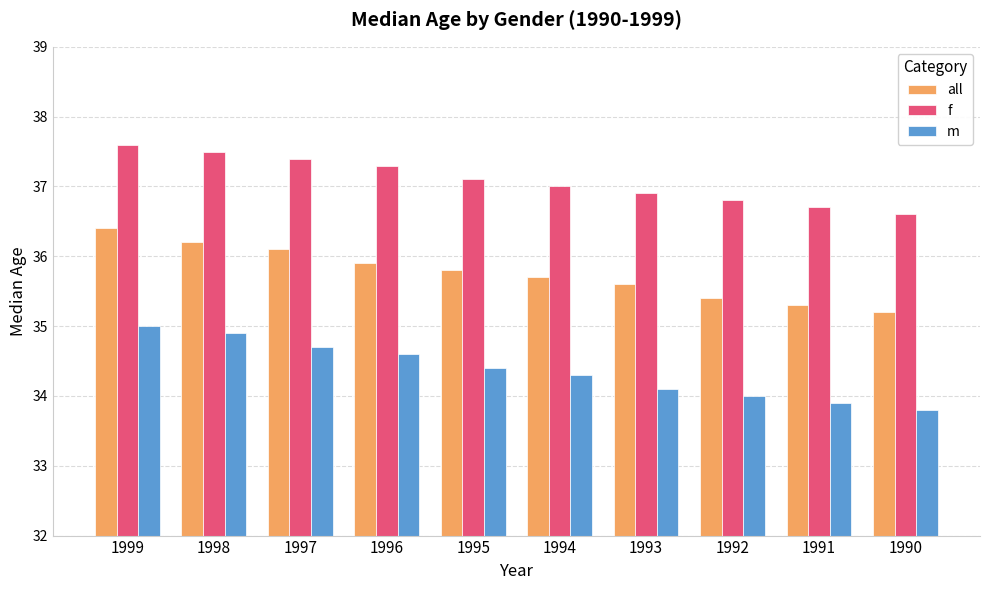

Rank the series by their average value, from highest to lowest.

f, all, m